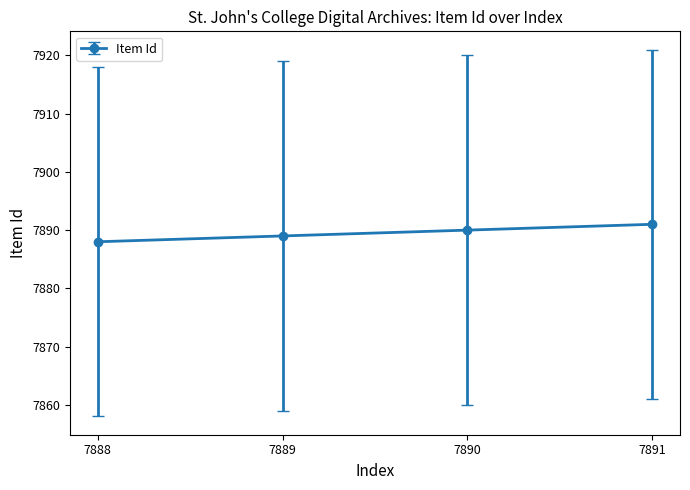

Reading left to right, transcribe all the data shown in this chart.

7888	7889	7890	7891